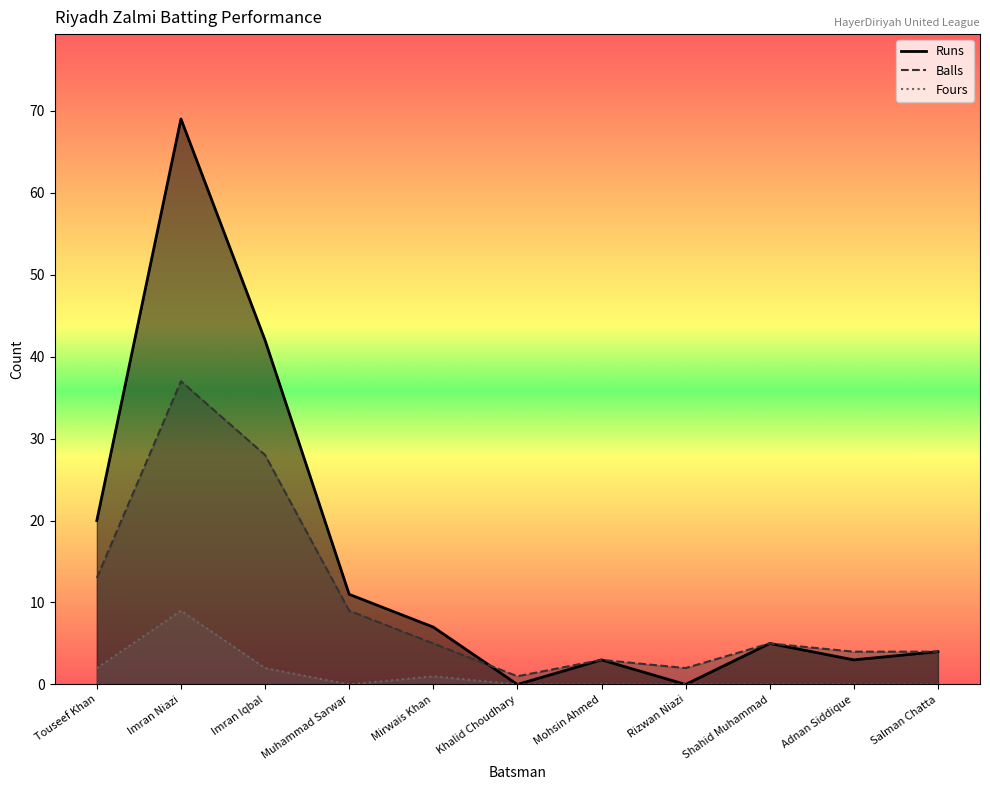

What is the difference between the Balls_line values at Khalid Choudhary and Shahid Muhammad?

4